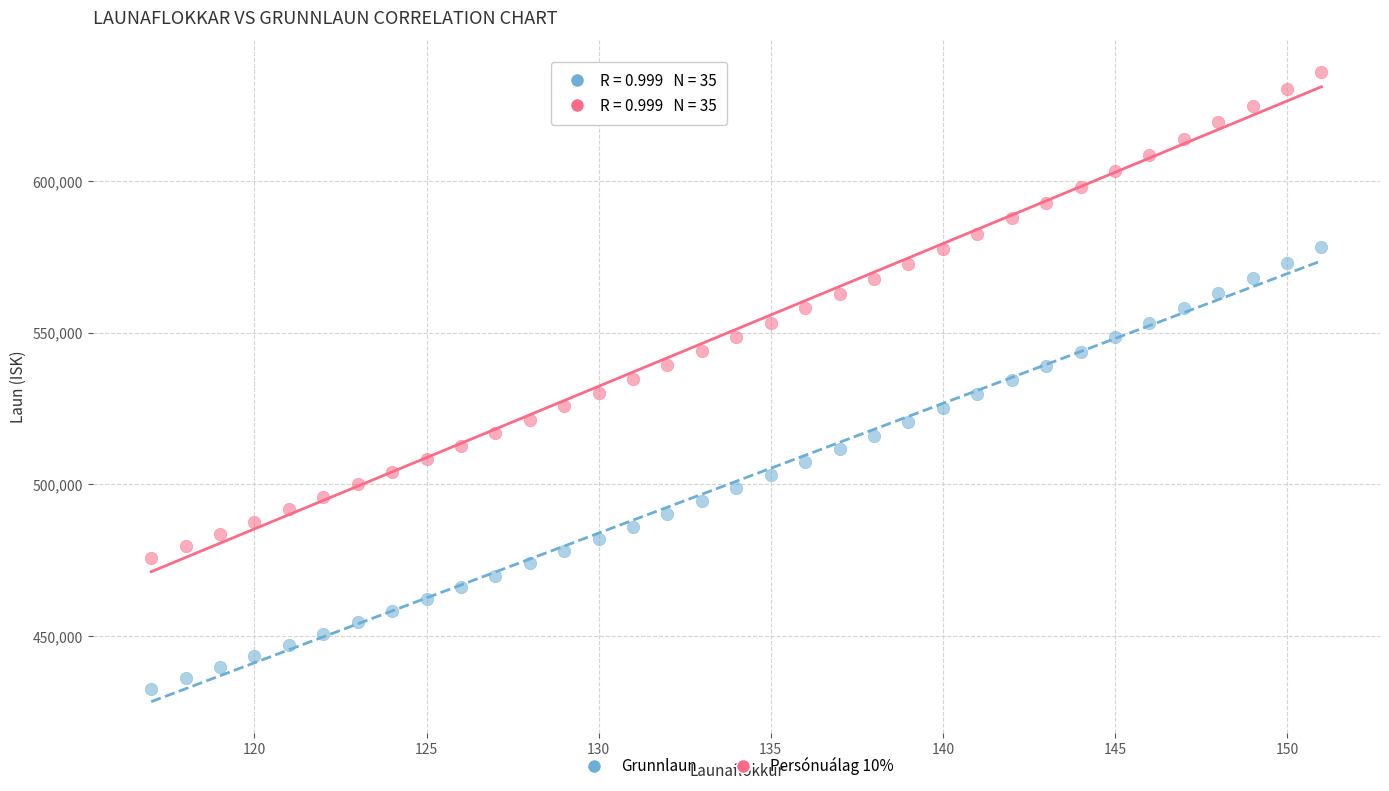

Across all data points, what is the range of X values (max minus min)?

34